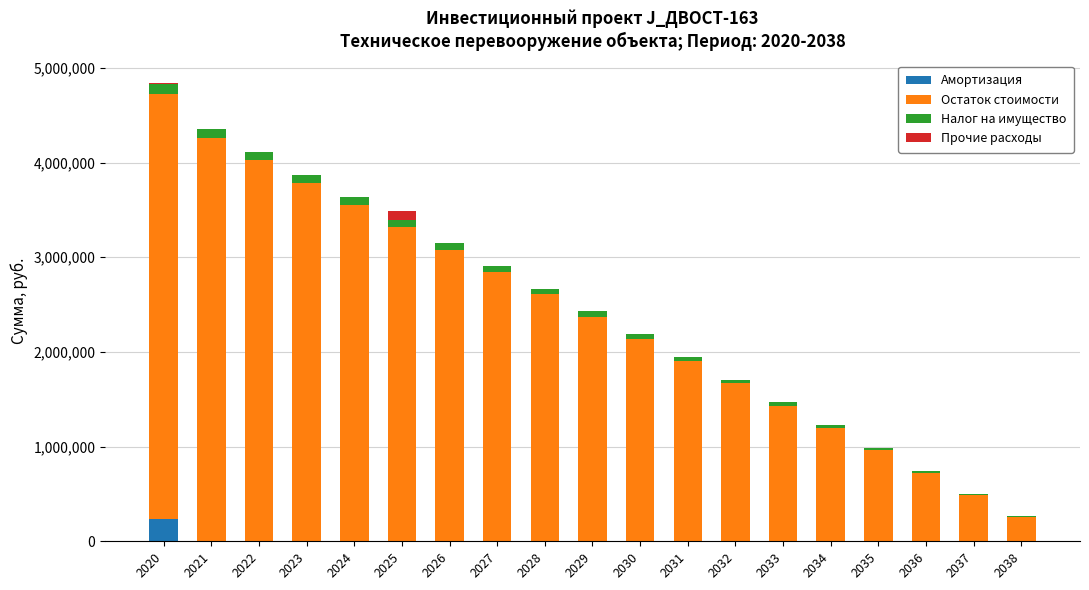

What is the highest value of the Амортизация series?

235419.1